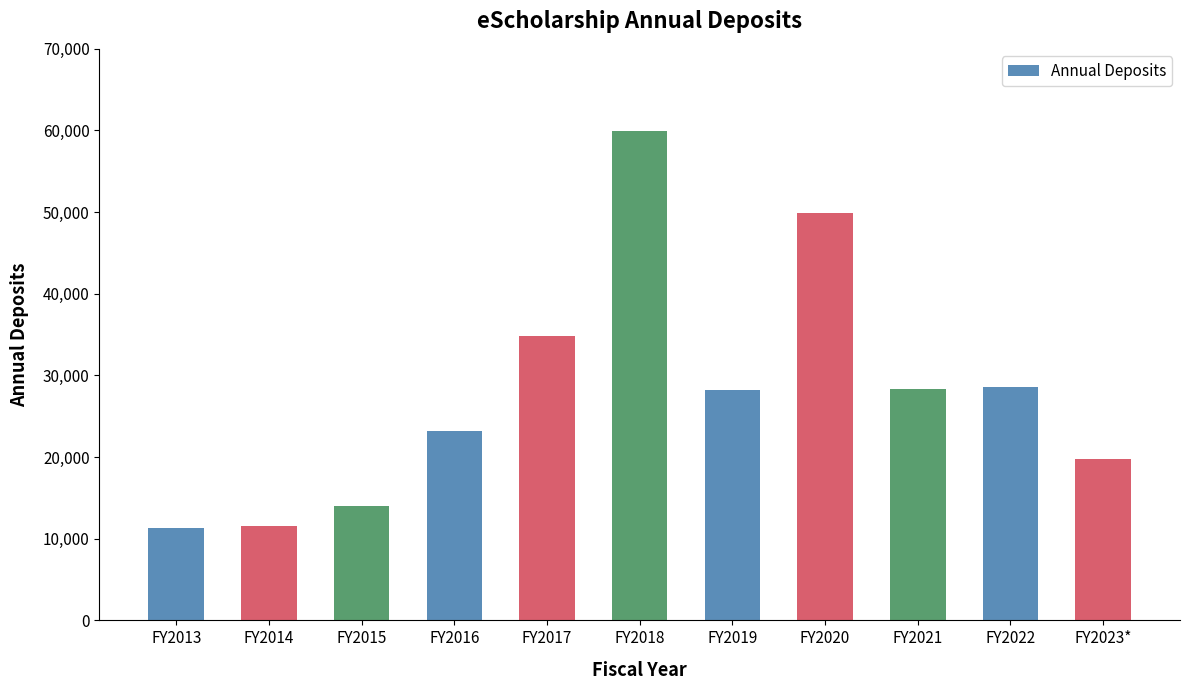

How many values are below 28225?

5